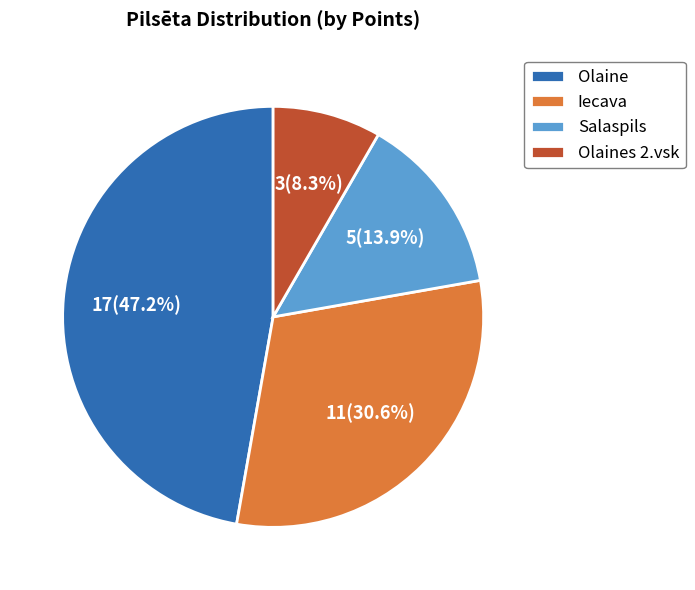

What percentage is NOT represented by Iecava?

69.4%